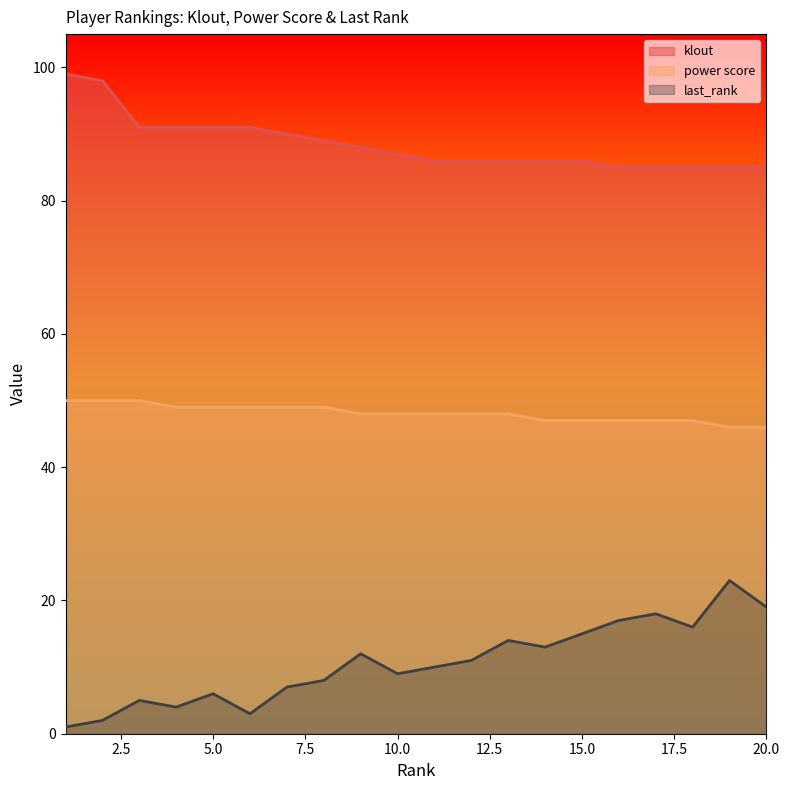

Reading right to left, list all the values displayed in this chart.

klout: 20=85	19=85	18=85	17=85	16=85	15=86	14=86	13=86	12=86	11=86	10=87	9=88	8=89	7=90	6=91	5=91	4=91	3=91	2=98	1=99
power score: 20=46	19=46	18=47	17=47	16=47	15=47	14=47	13=48	12=48	11=48	10=48	9=48	8=49	7=49	6=49	5=49	4=49	3=50	2=50	1=50
last_rank: 20=19	19=23	18=16	17=18	16=17	15=15	14=13	13=14	12=11	11=10	10=9	9=12	8=8	7=7	6=3	5=6	4=4	3=5	2=2	1=1